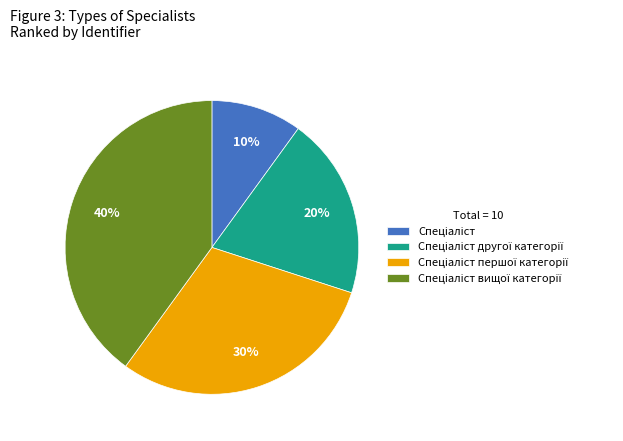

To the nearest percent, what is the average slice percentage?

25%